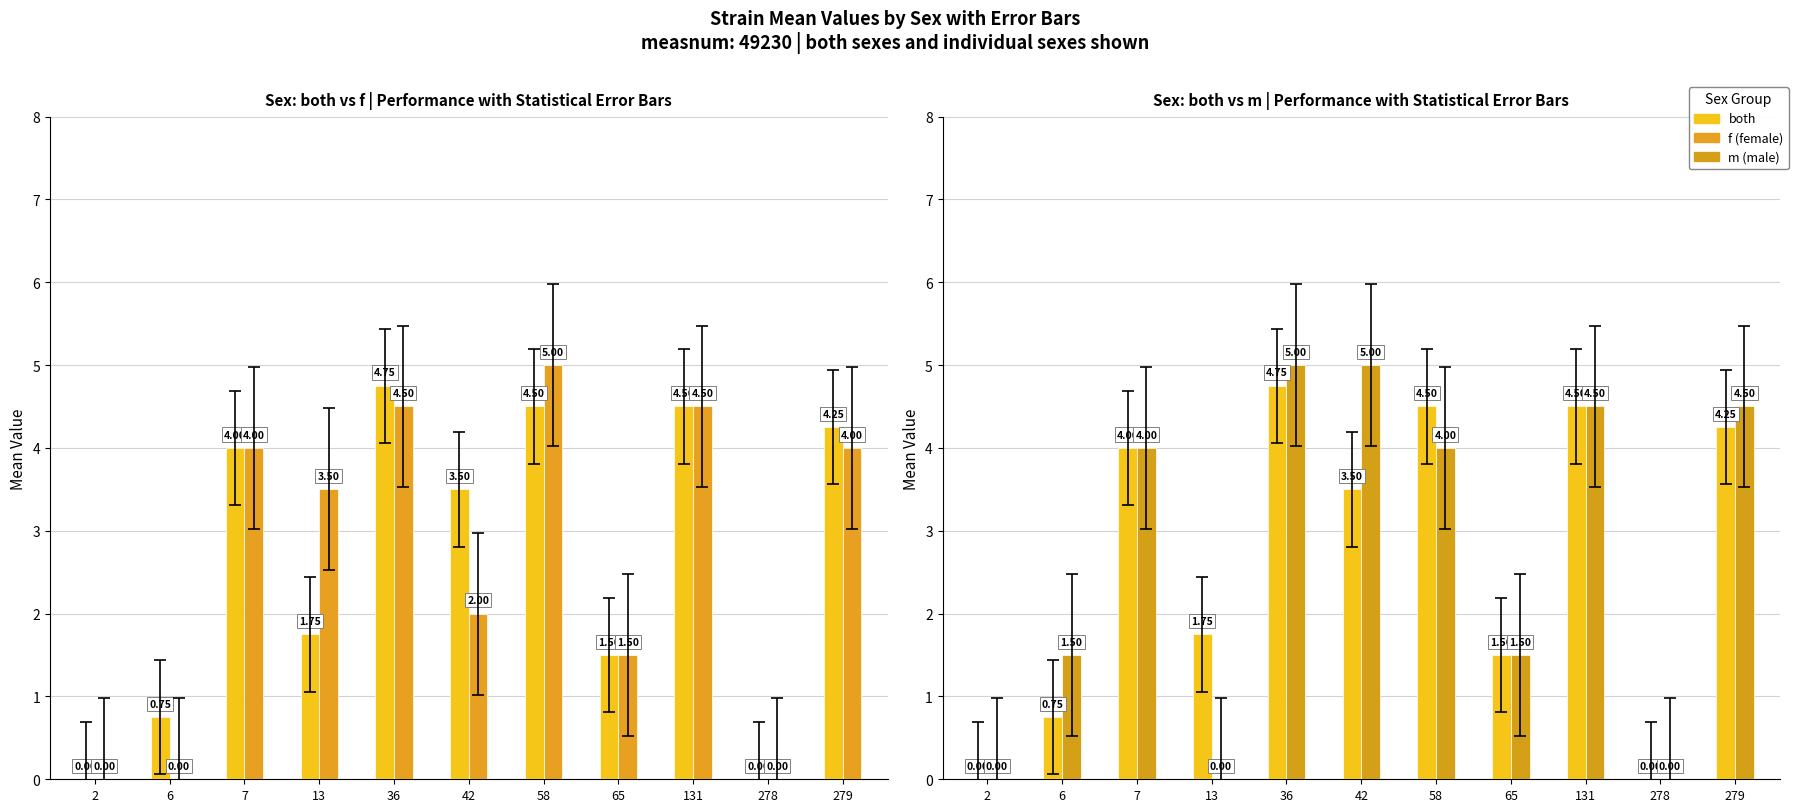

At 42, list the series in order from smallest to largest.

f, both, m